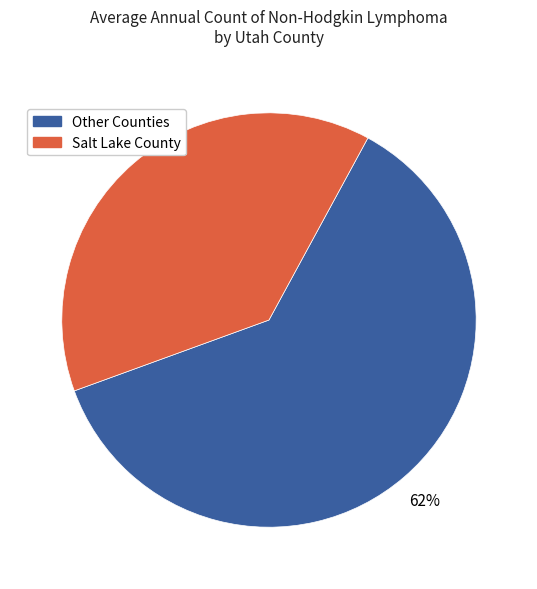

Does any single category account for the majority?

Yes